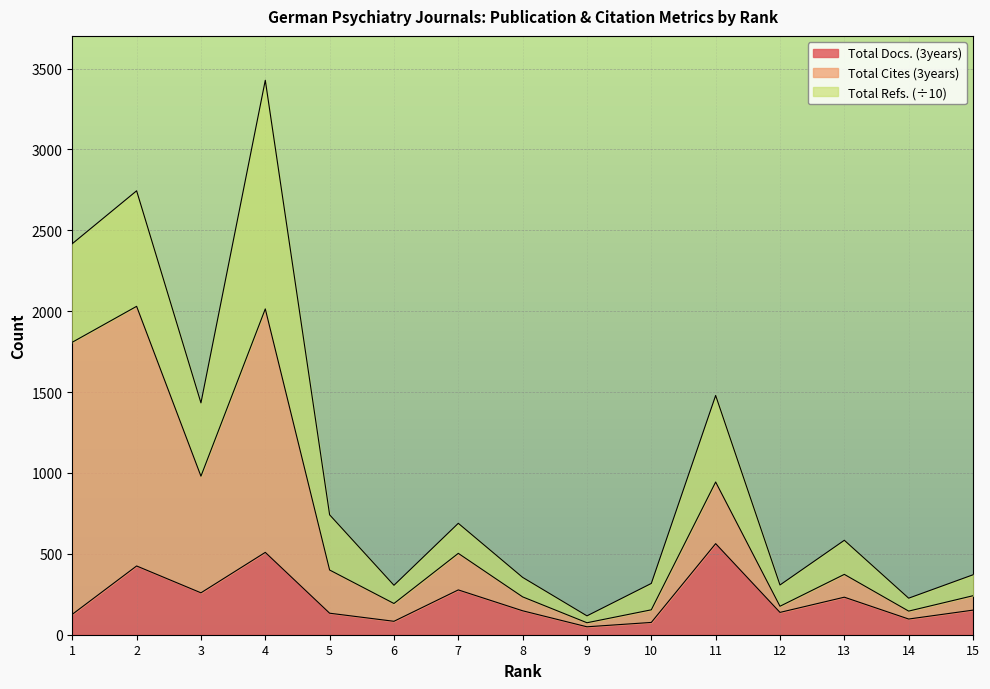

What is the highest value of the Total Docs. (3years) series?

563.0